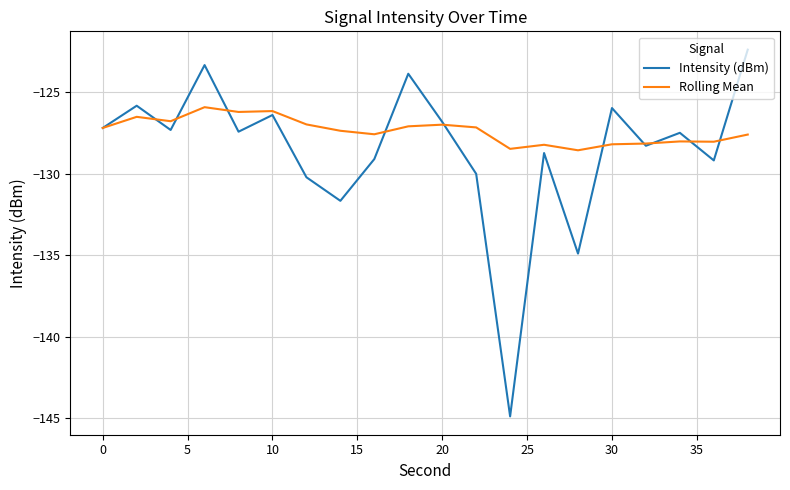

Which series has the largest total across all categories?

Rolling Mean